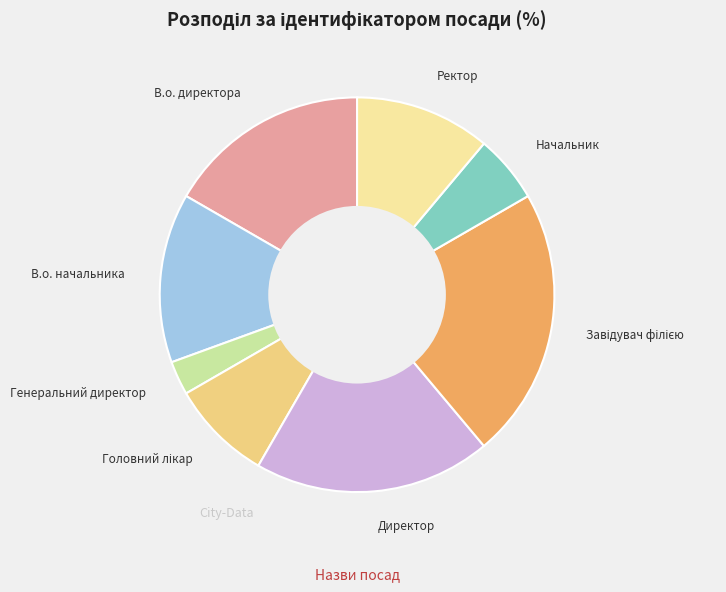

Is there a majority slice in this chart?

No